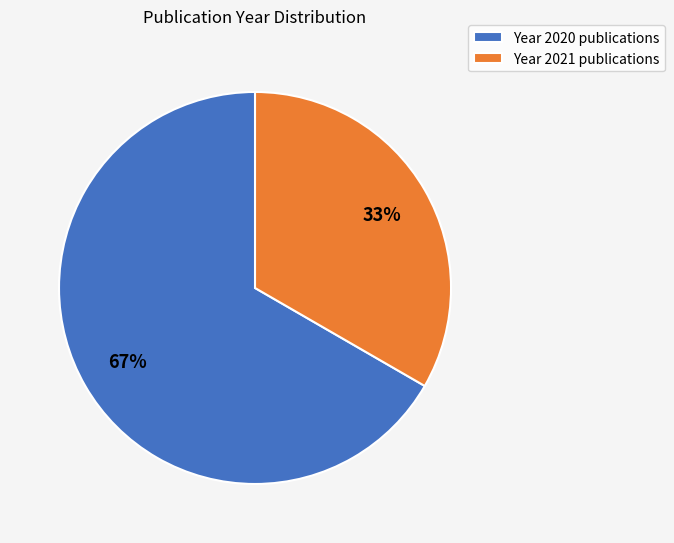

Is the sum of Year 2020 publications and Year 2021 publications greater than half?

Yes